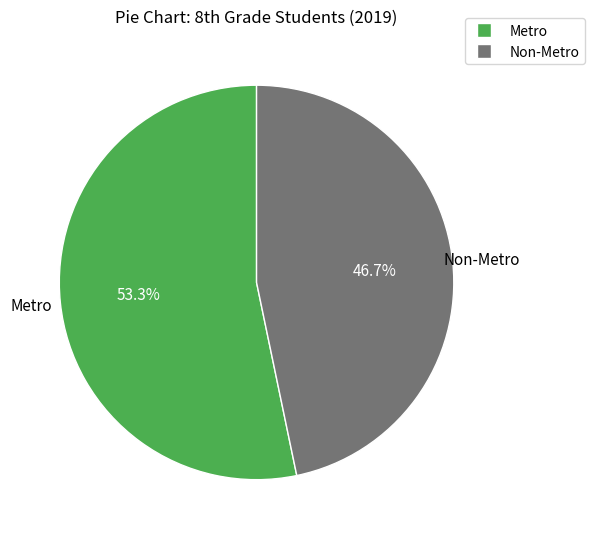

Which slice is the smallest?

Non-Metro